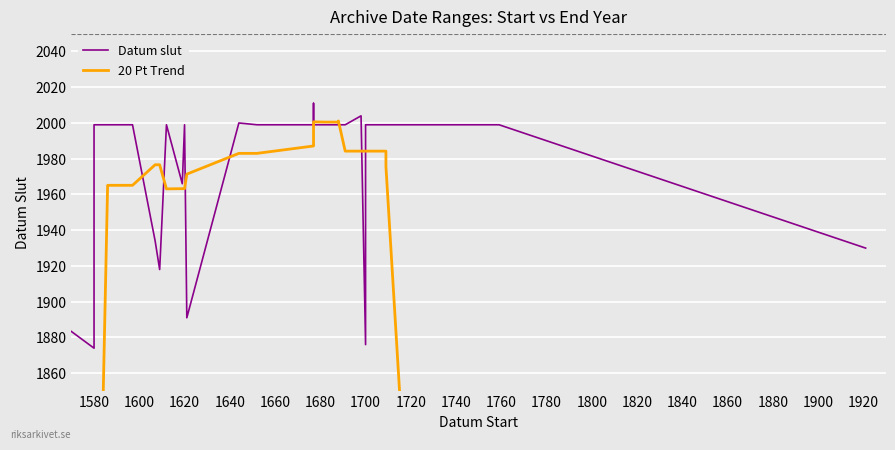

What are all the series names shown in the legend?

Datum slut, 20 Pt Trend